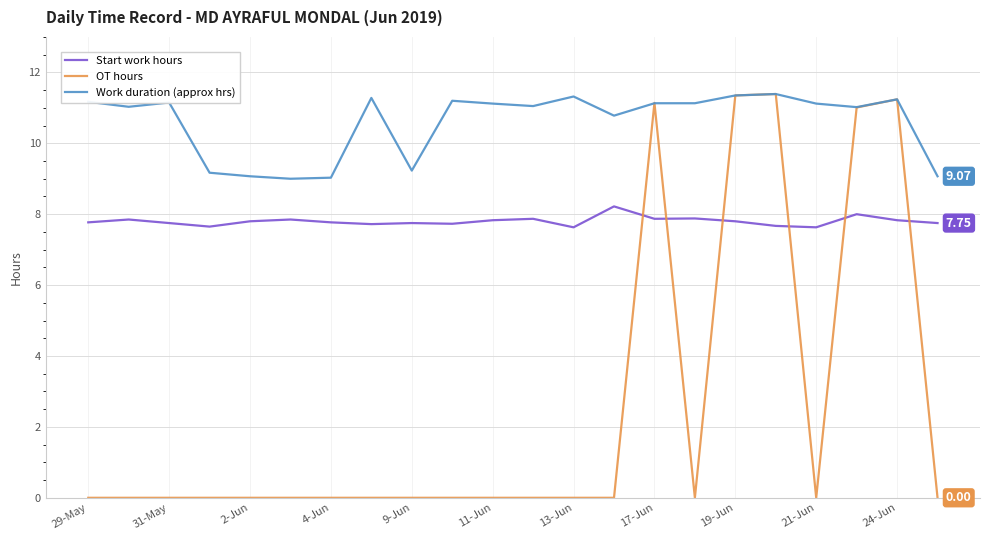

Which series ends up on top after the final intersection of Start work hours and OT hours?

Start work hours